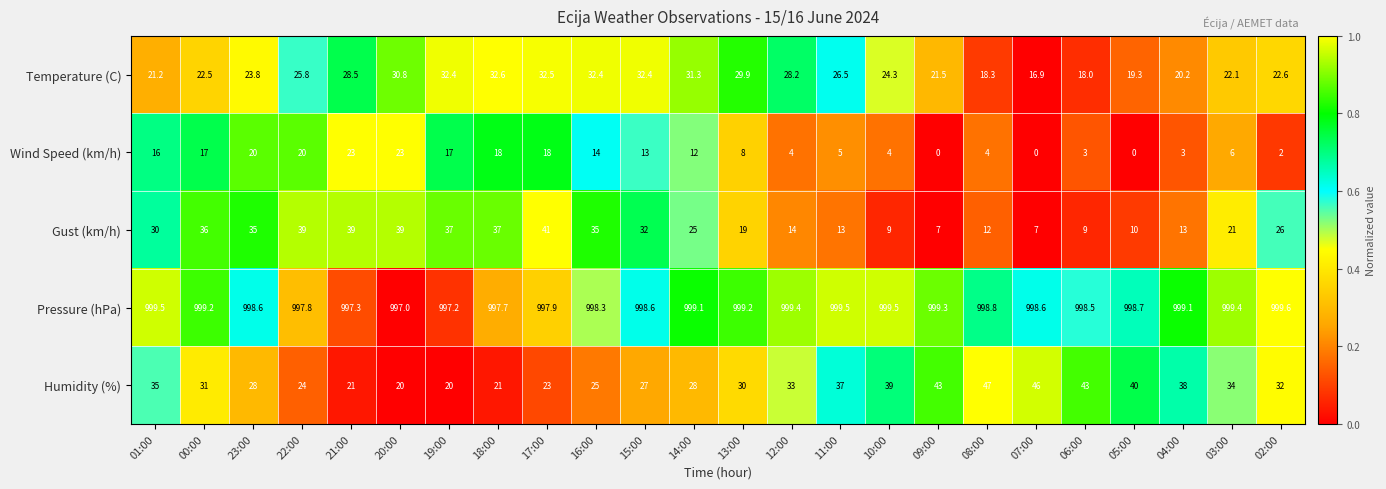

What is the sum of the Gust (km/h) values at 06:00 and 16:00?

44.0